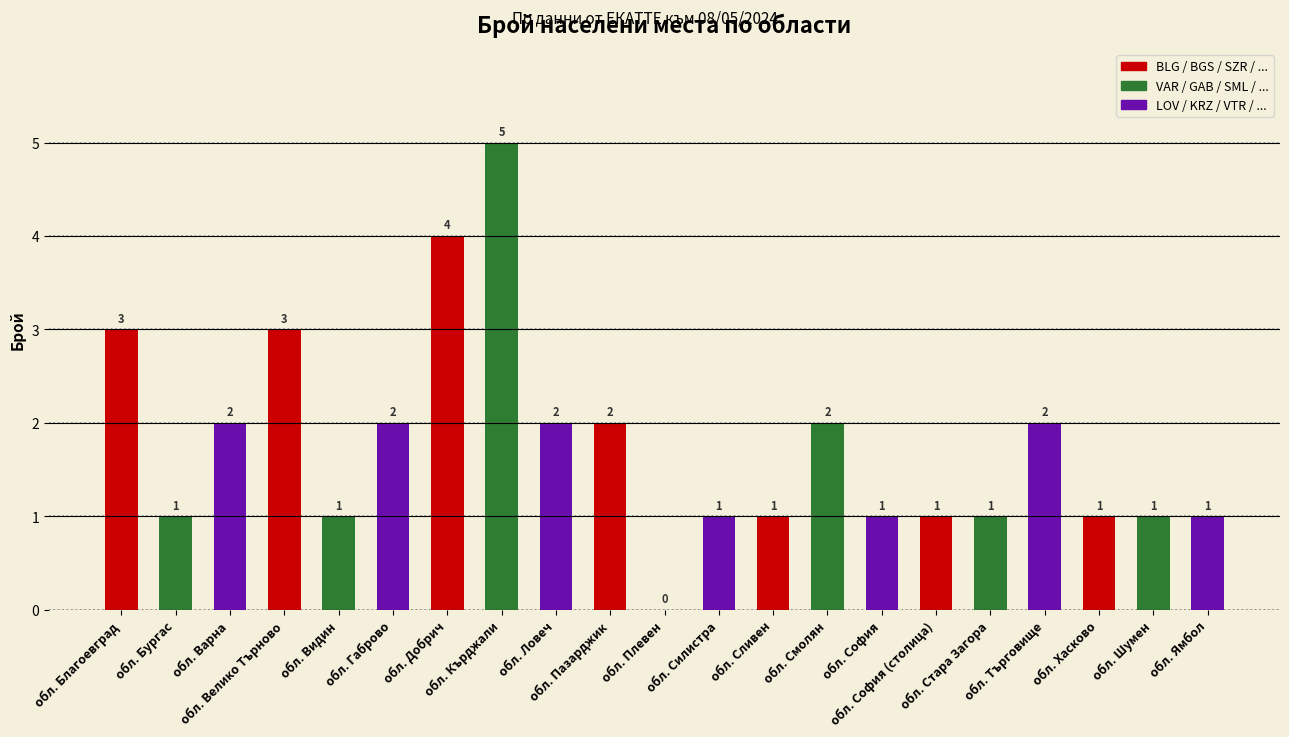

How many values are between 1 and 2?

16